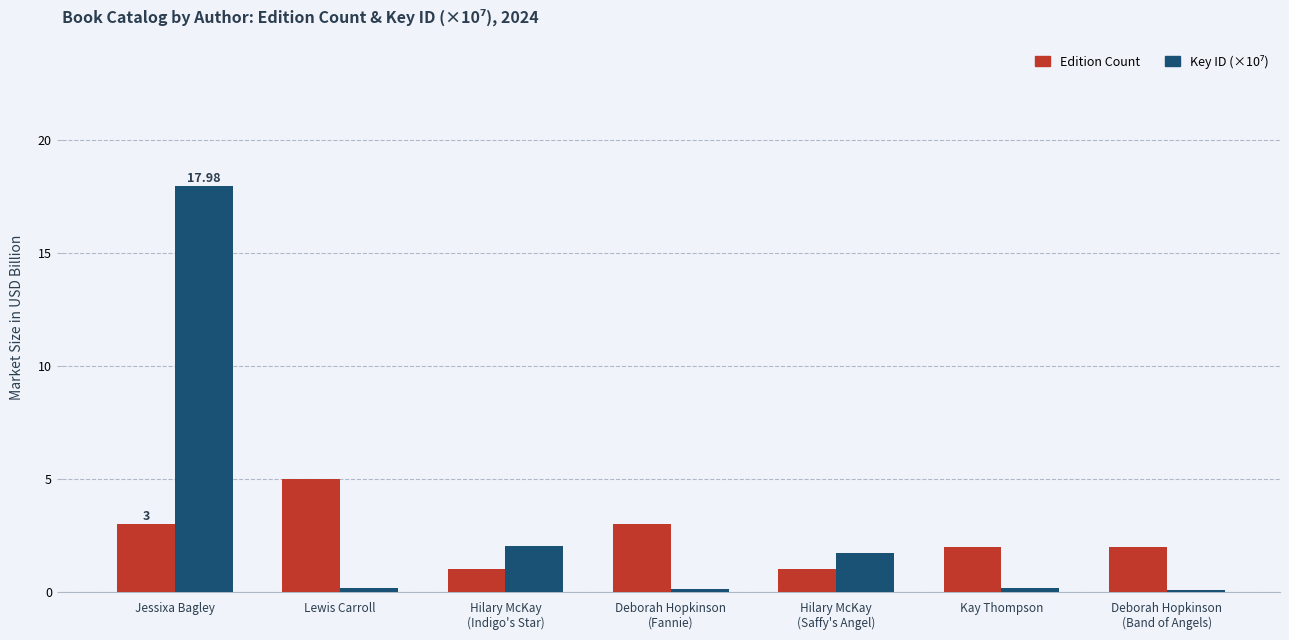

How many bars are there in total?

14